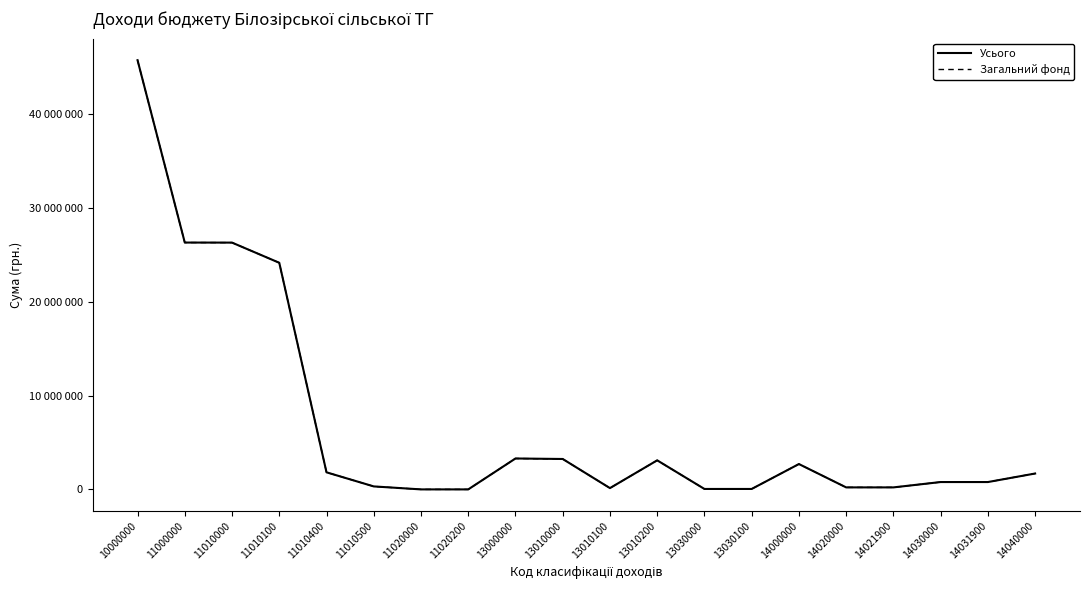

Is this an area chart (filled region under the line)?

No